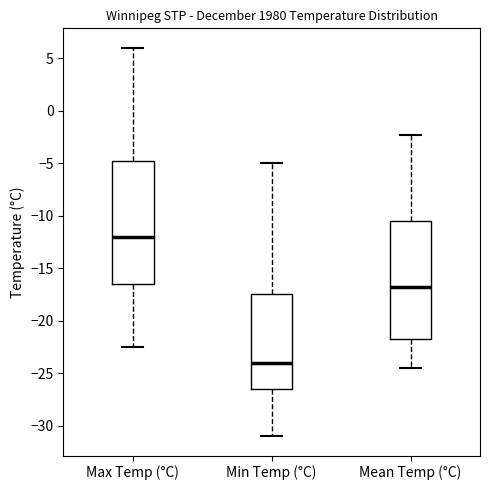

Which box has the lowest median line?

Min Temp (°C)